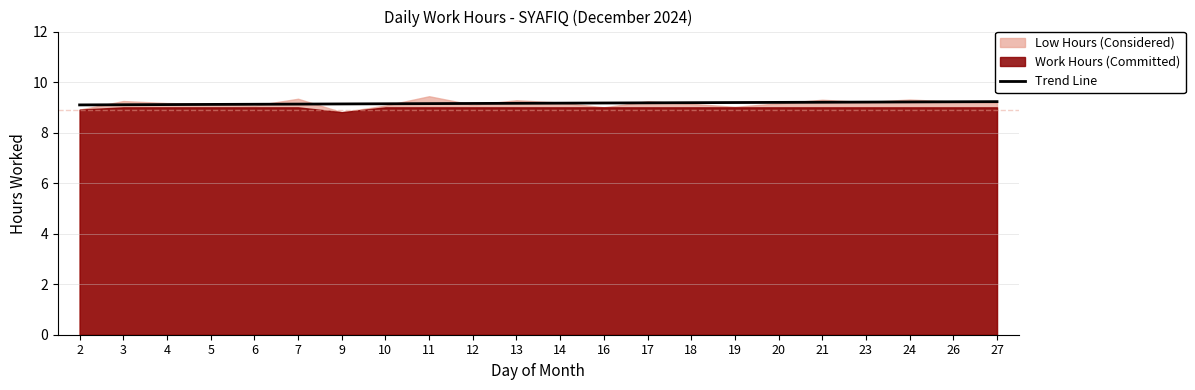

True or false: the data shows 3.6 at 9.

False